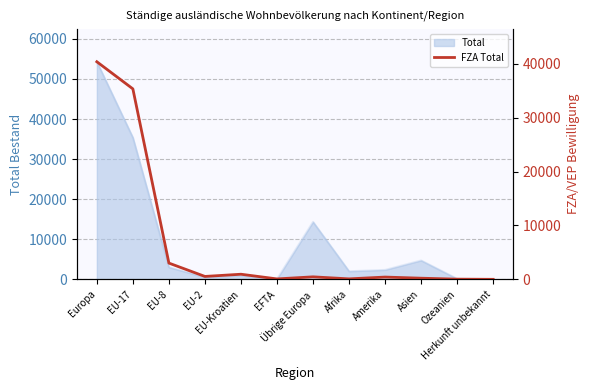

Where does the data first go above 463?

Europa